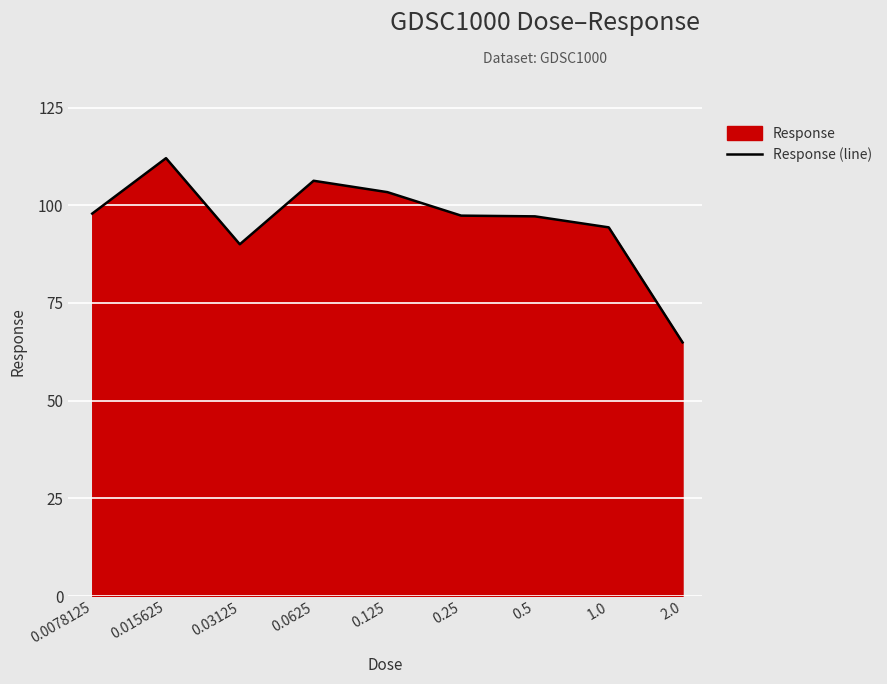

The chart shows a value of 154.0 at 0.0078125. True or false?

False